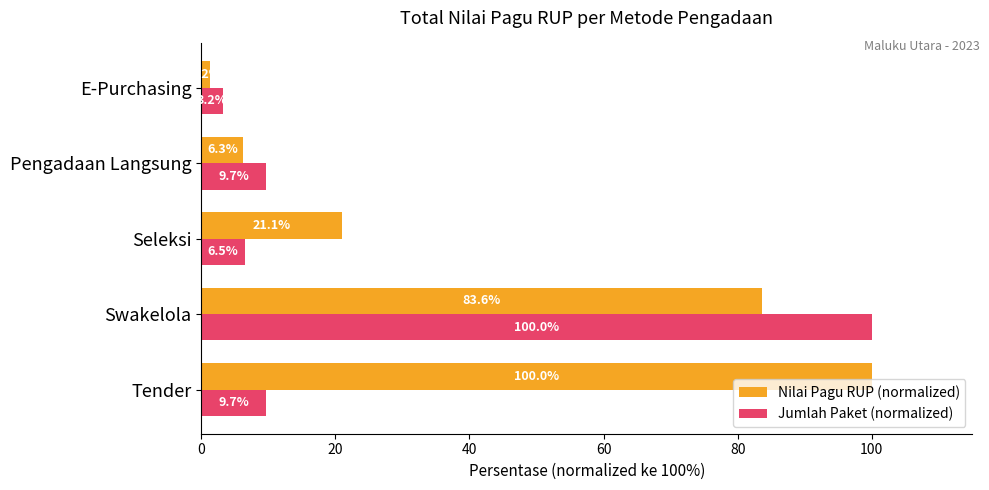

What is the difference between the Nilai Pagu RUP (normalized) values at Pengadaan Langsung and Swakelola?

77.3